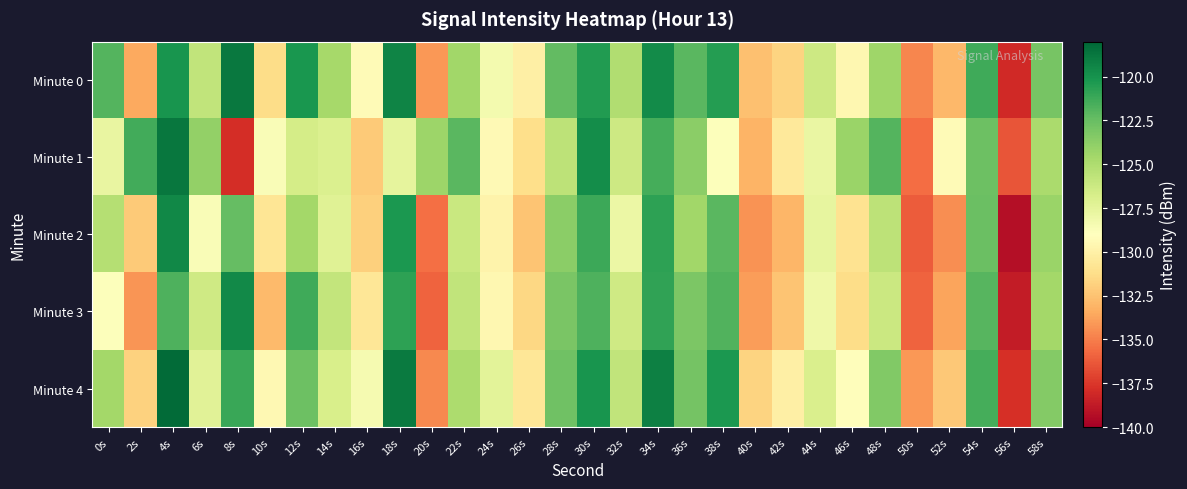

At which category is the sum across all series the highest?

4s